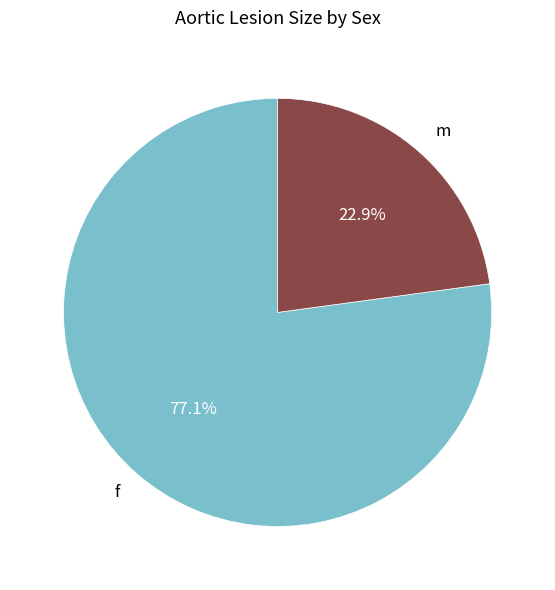

True or false: f accounts for 90% of the total.

False